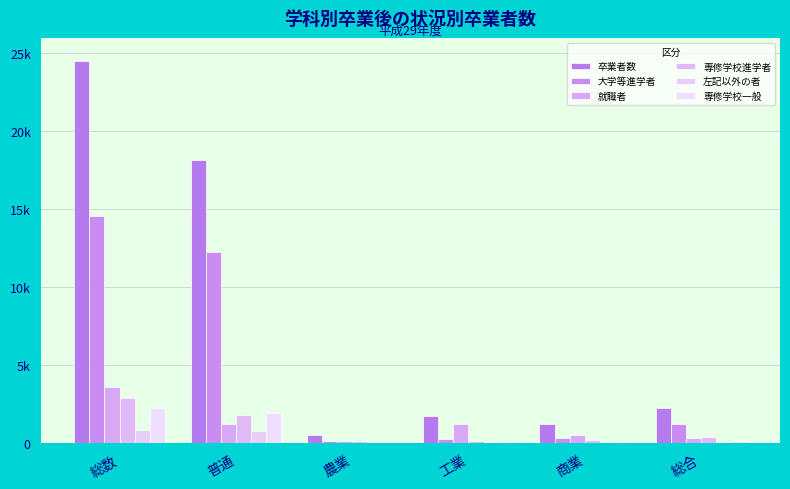

The 卒業者数 series shows 940 at 工業. True or false?

False